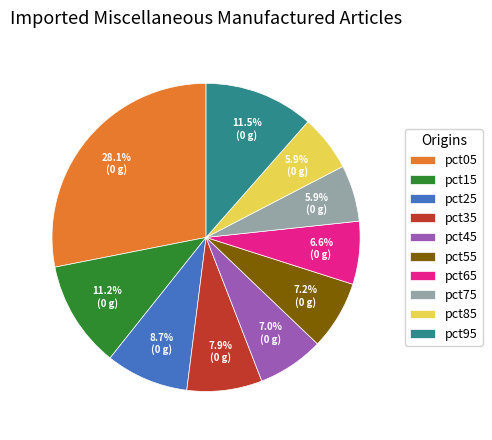

To the nearest percent, what is the combined percentage of pct65 and pct05?

35%